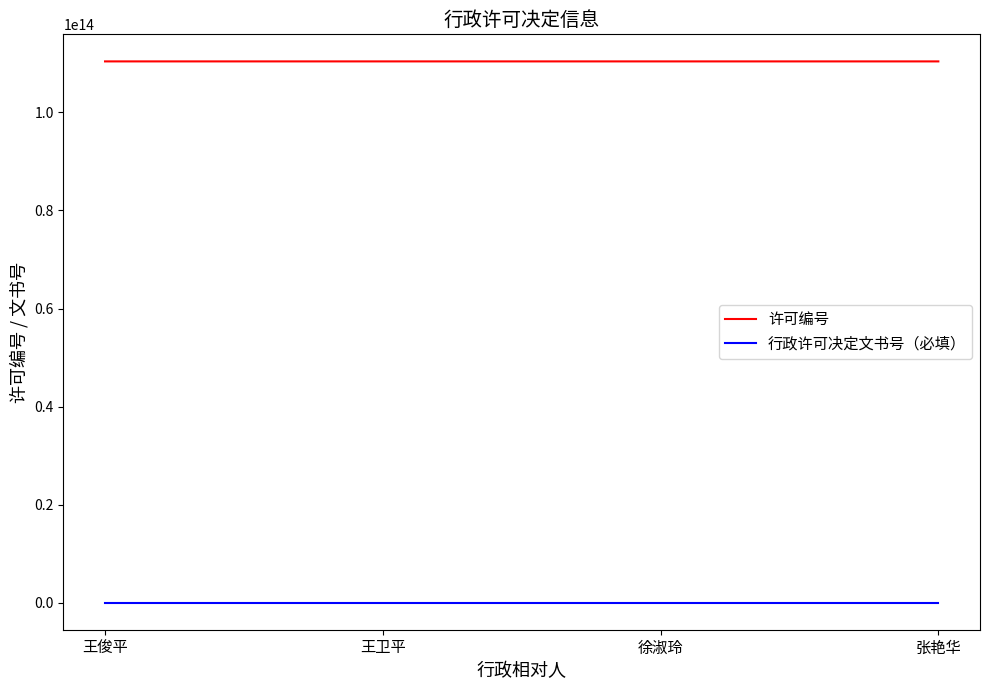

True or false: 行政许可决定文书号（必填） and 许可编号 intersect in this chart.

False